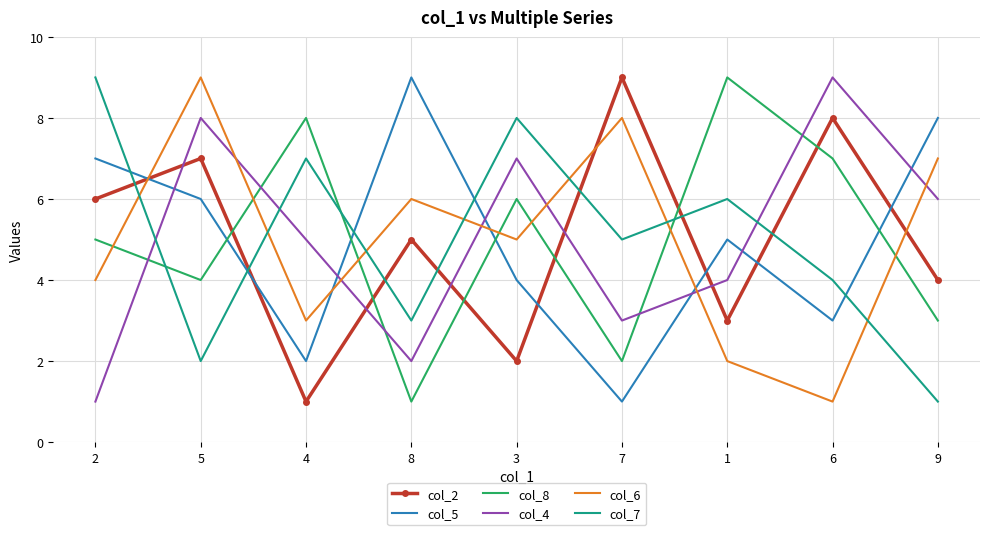

At which category does col_8 reach its first local valley?

5